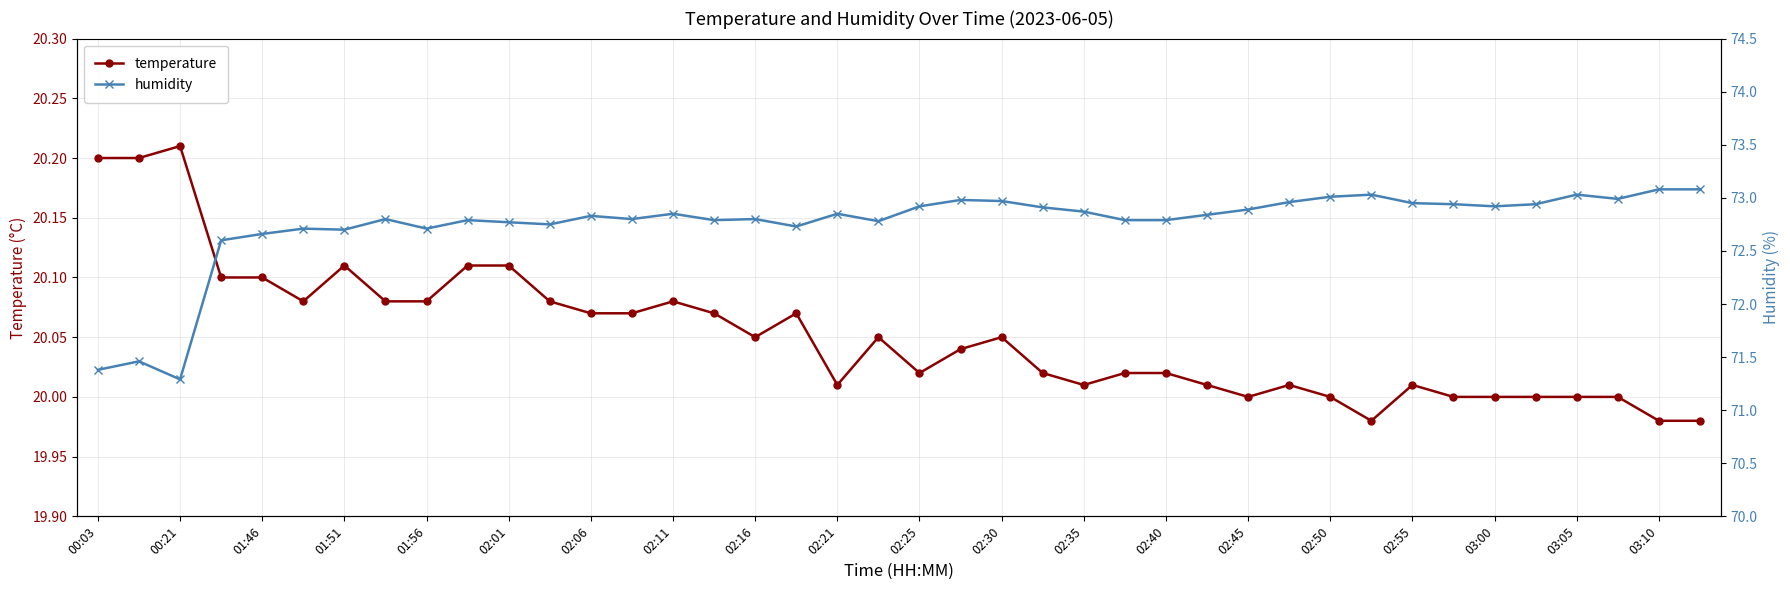

True or false: humidity and temperature intersect in this chart.

False